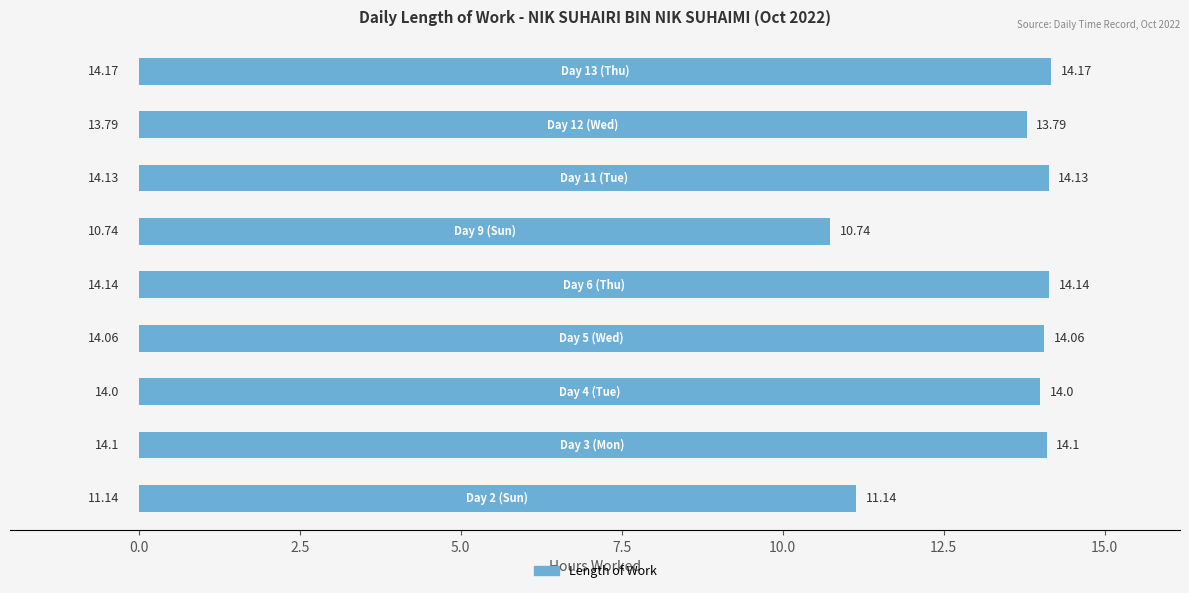

What is the sum of all values?

120.3